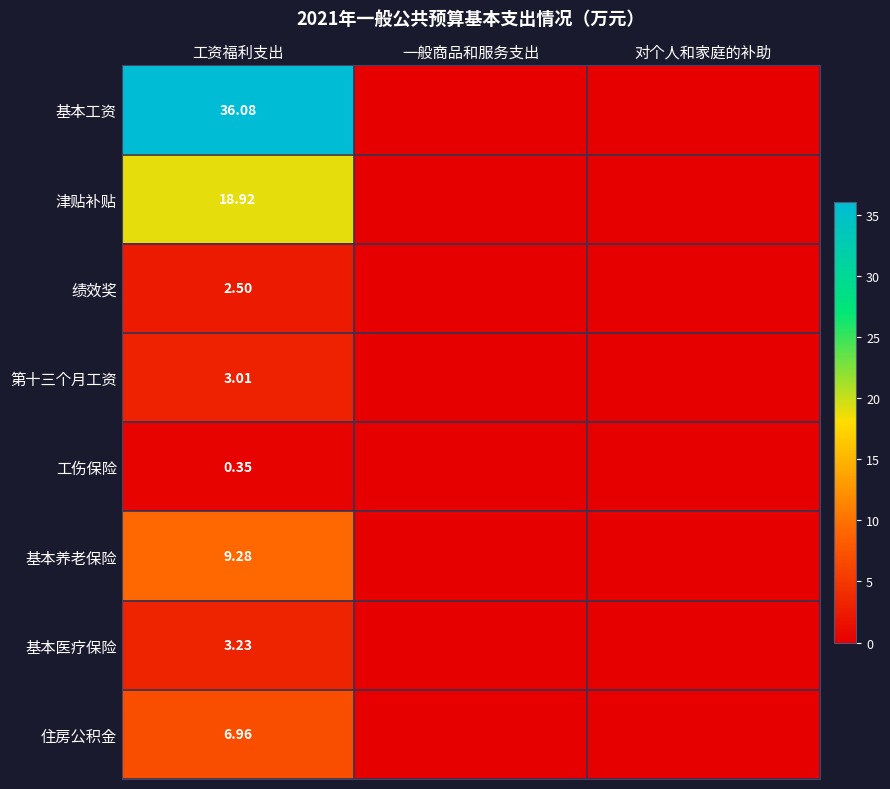

What is the greatest value displayed?

36.1